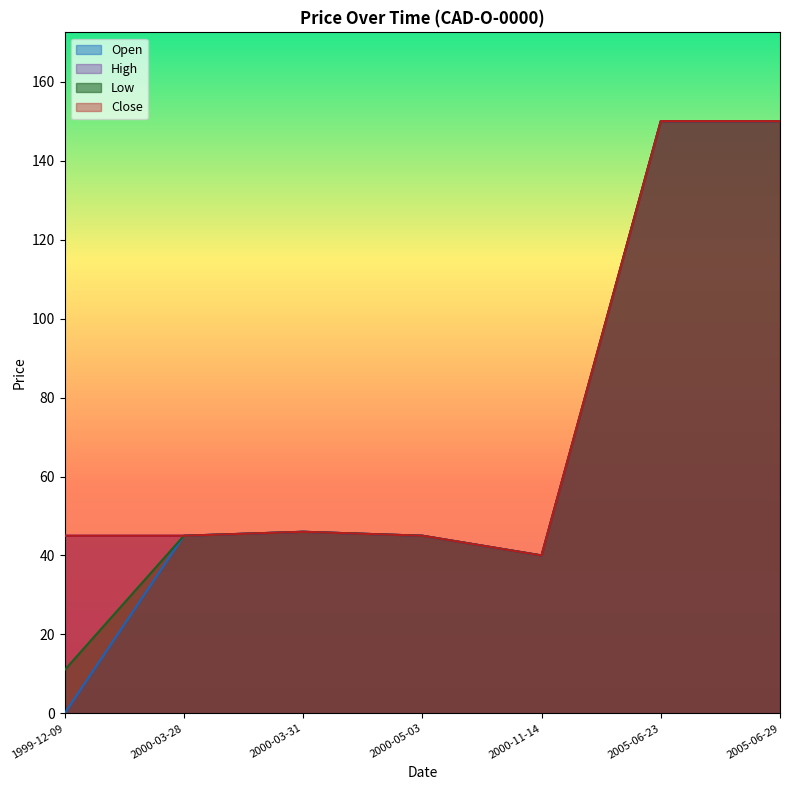

What is the label of the 1st point from the left?

1999-12-09